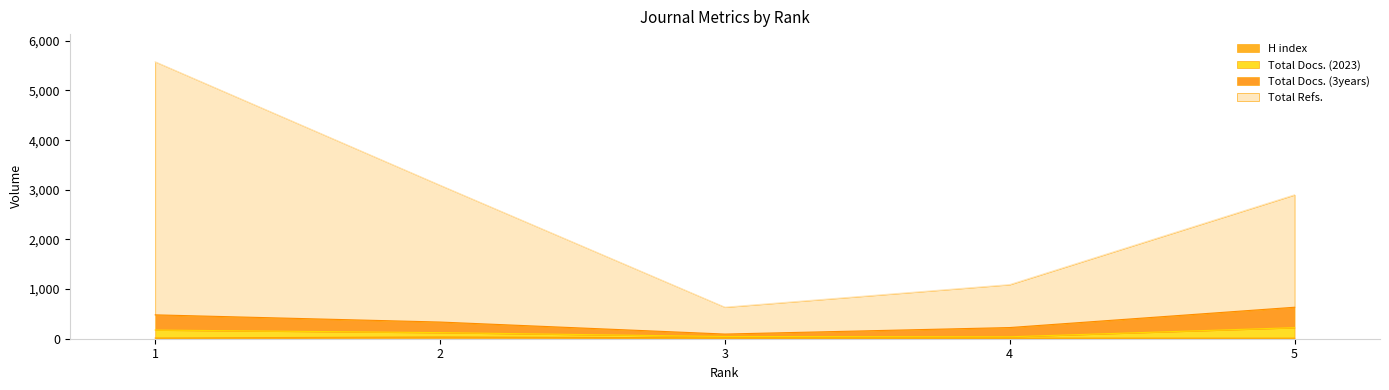

How many lines are shown in the chart?

4